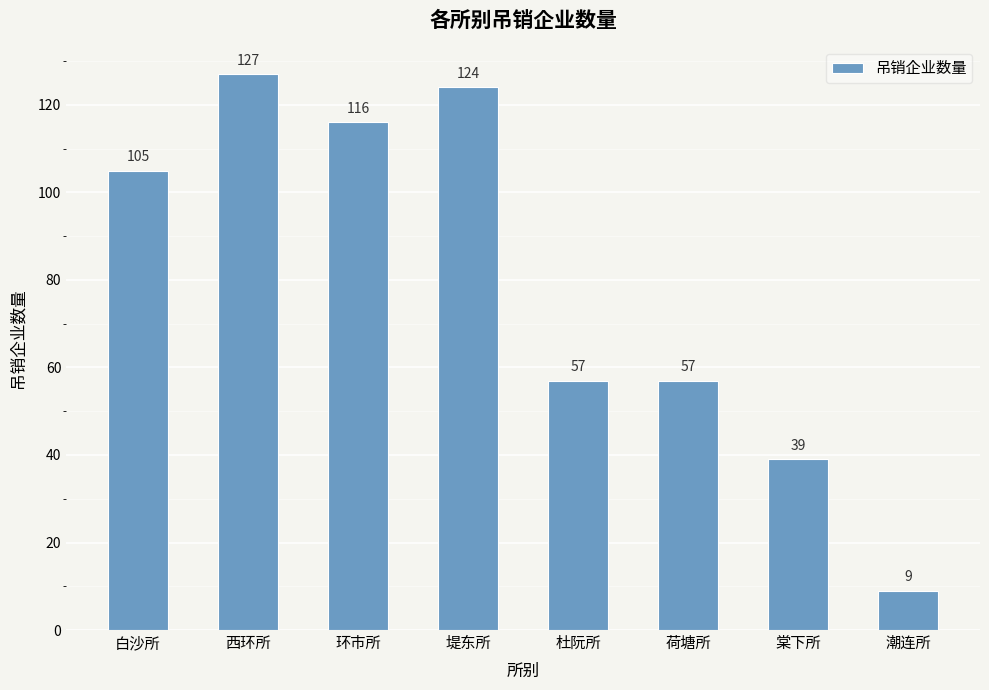

True or false: the data shows 57 at 杜阮所.

True